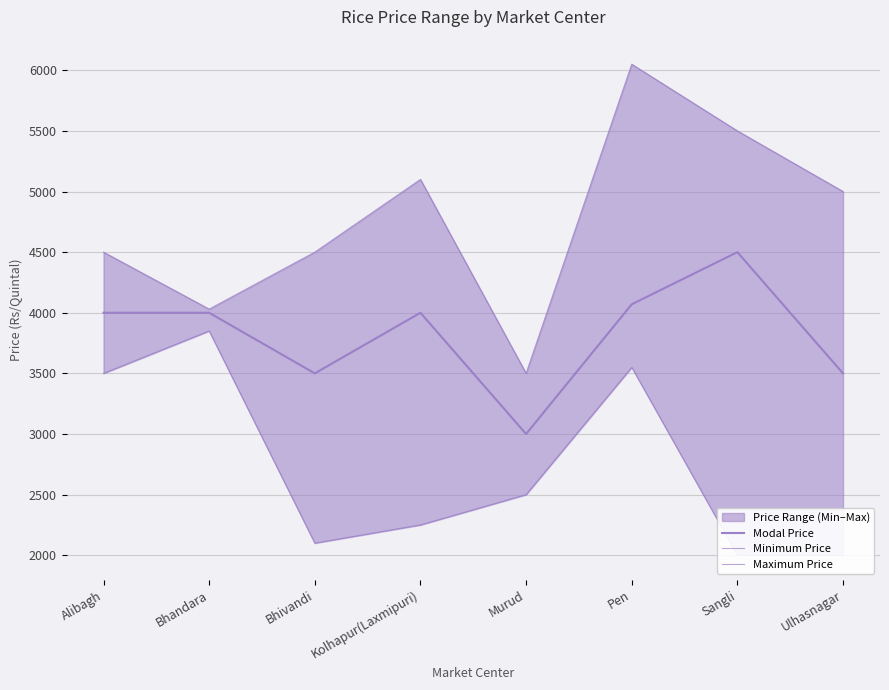

Which category has the lowest value in the Modal Price series?

Murud